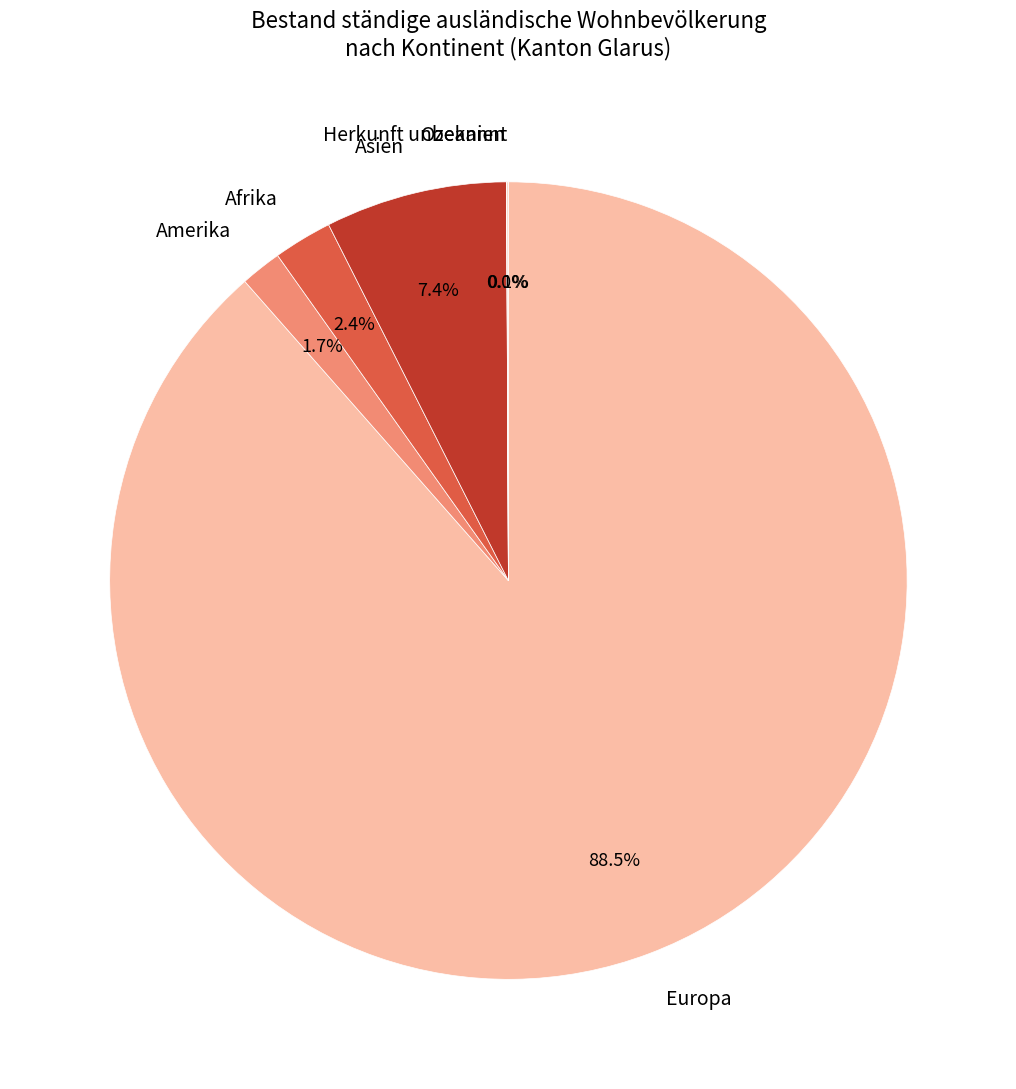

To the nearest percent, what is the average slice percentage?

17%